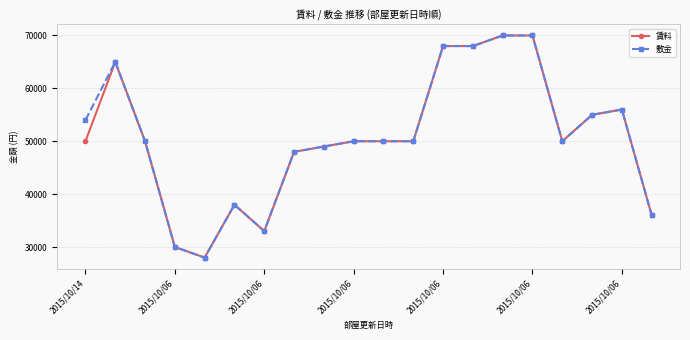

How many lines are shown in the chart?

2